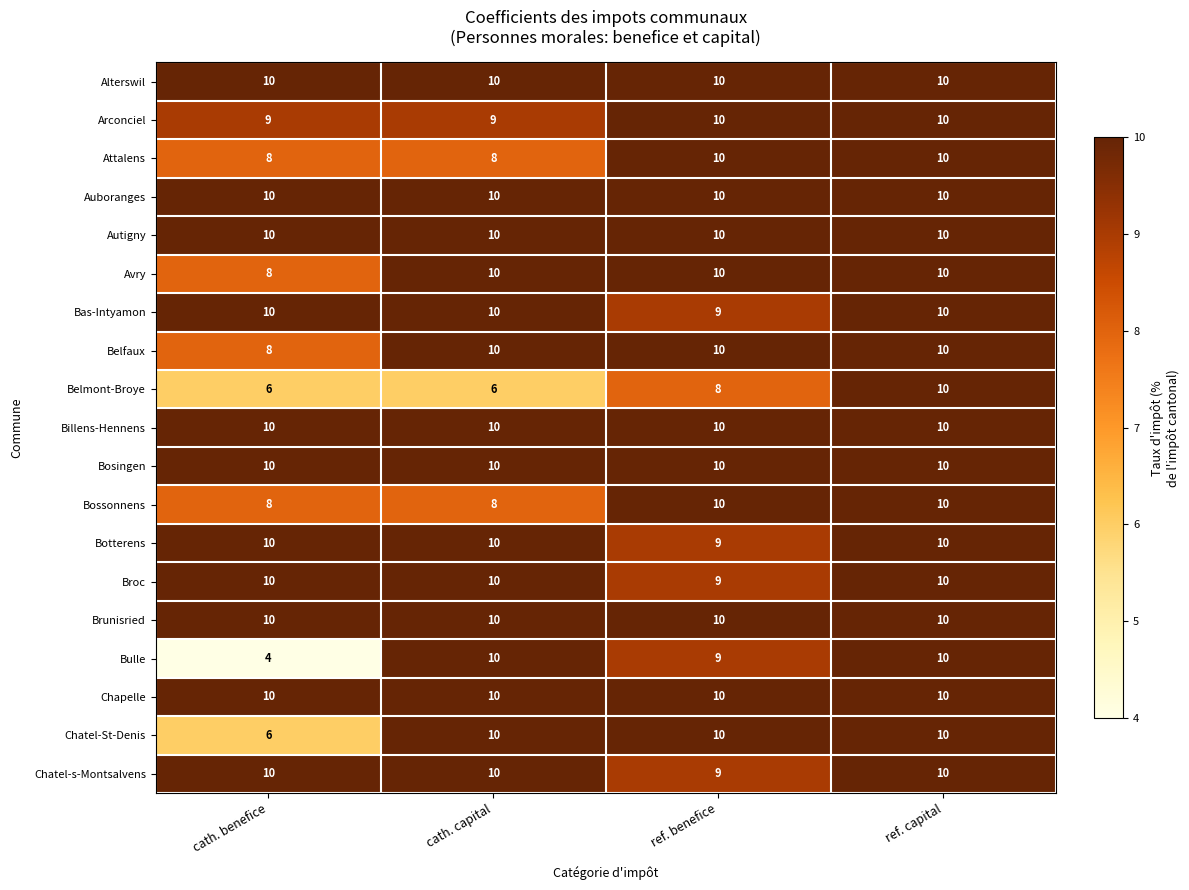

True or false: Bas-Intyamon has a value of 4 at cath. benefice.

False